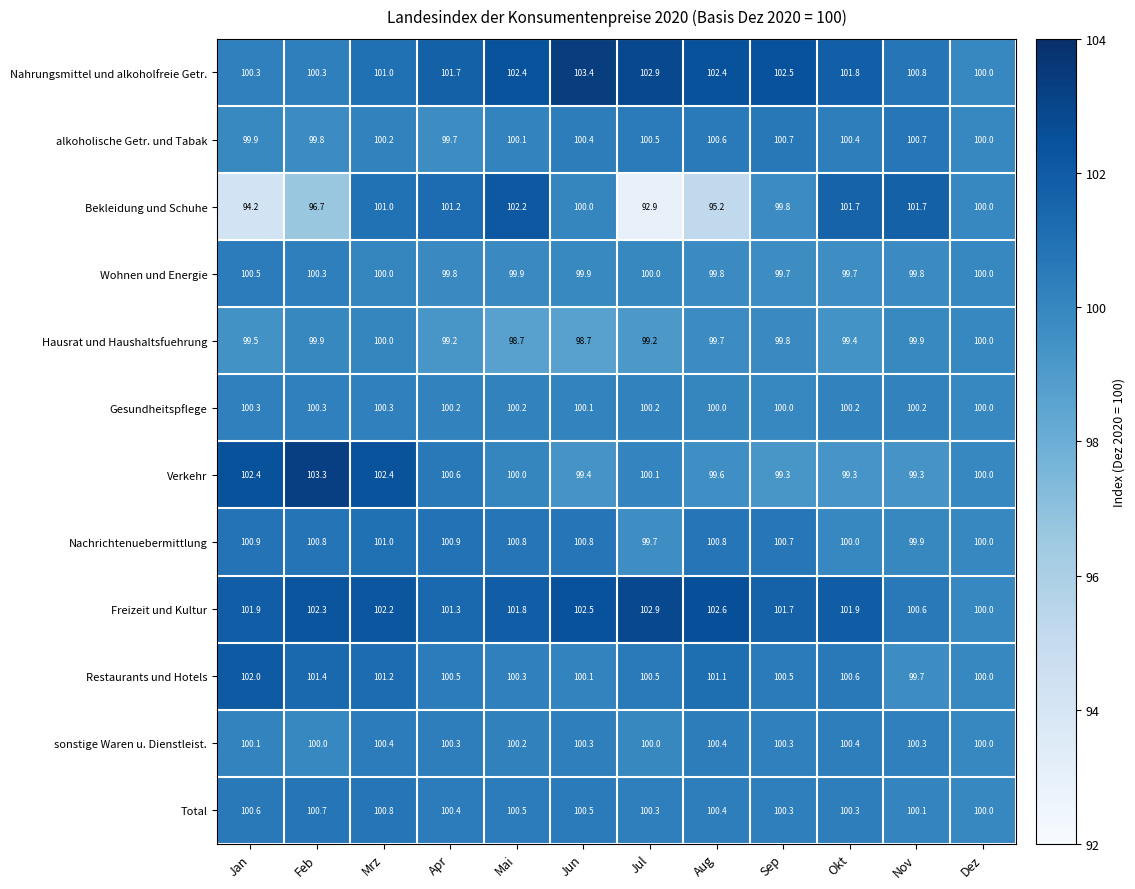

Which series has the widest spread of values?

Bekleidung und Schuhe